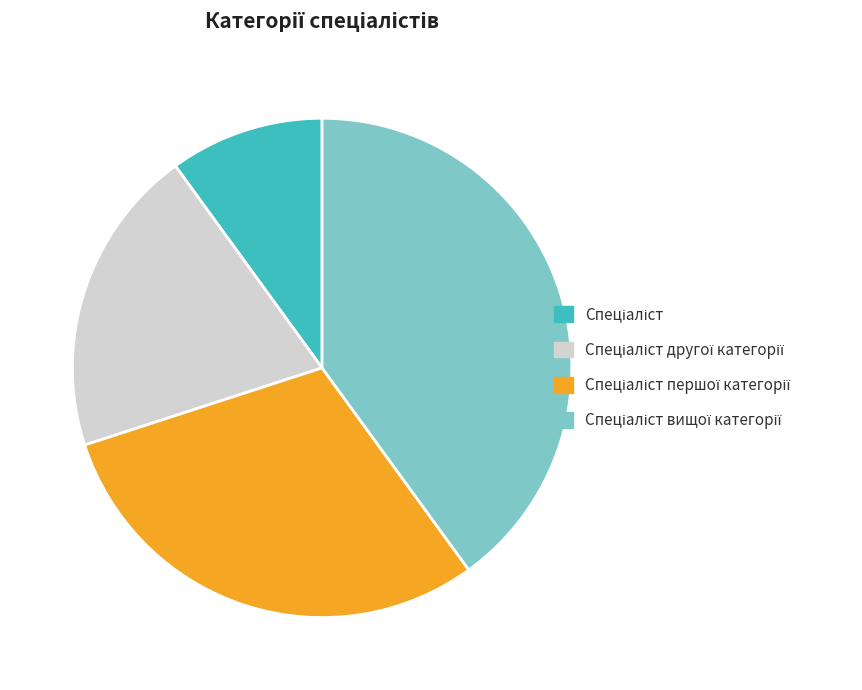

Does any single category account for the majority?

No